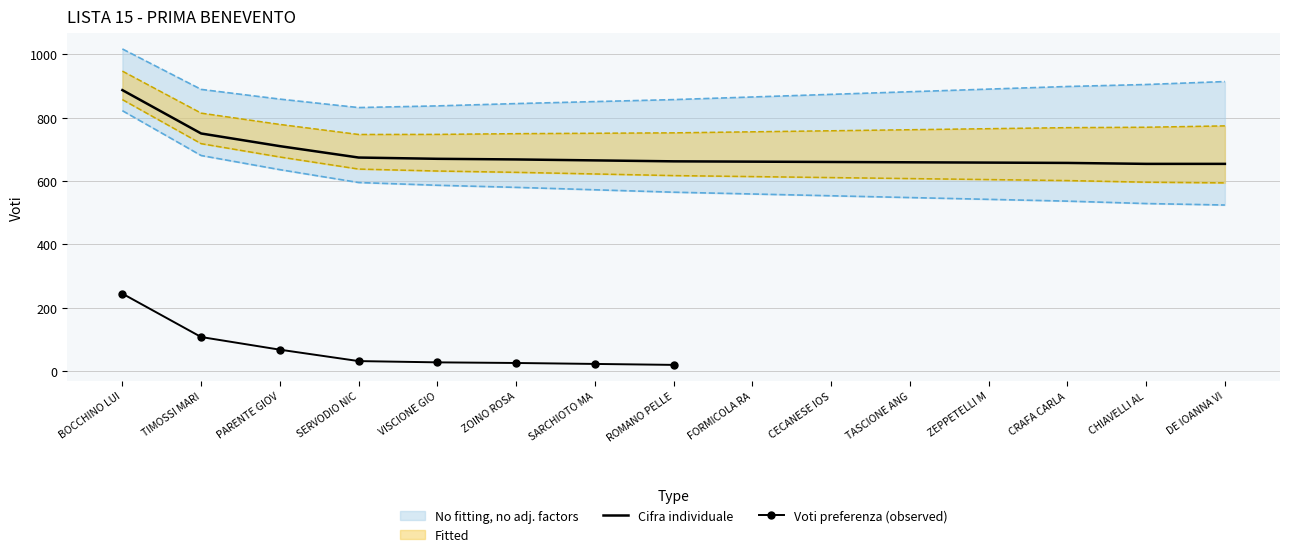

What is the highest value of the Cifra individuale series?

887